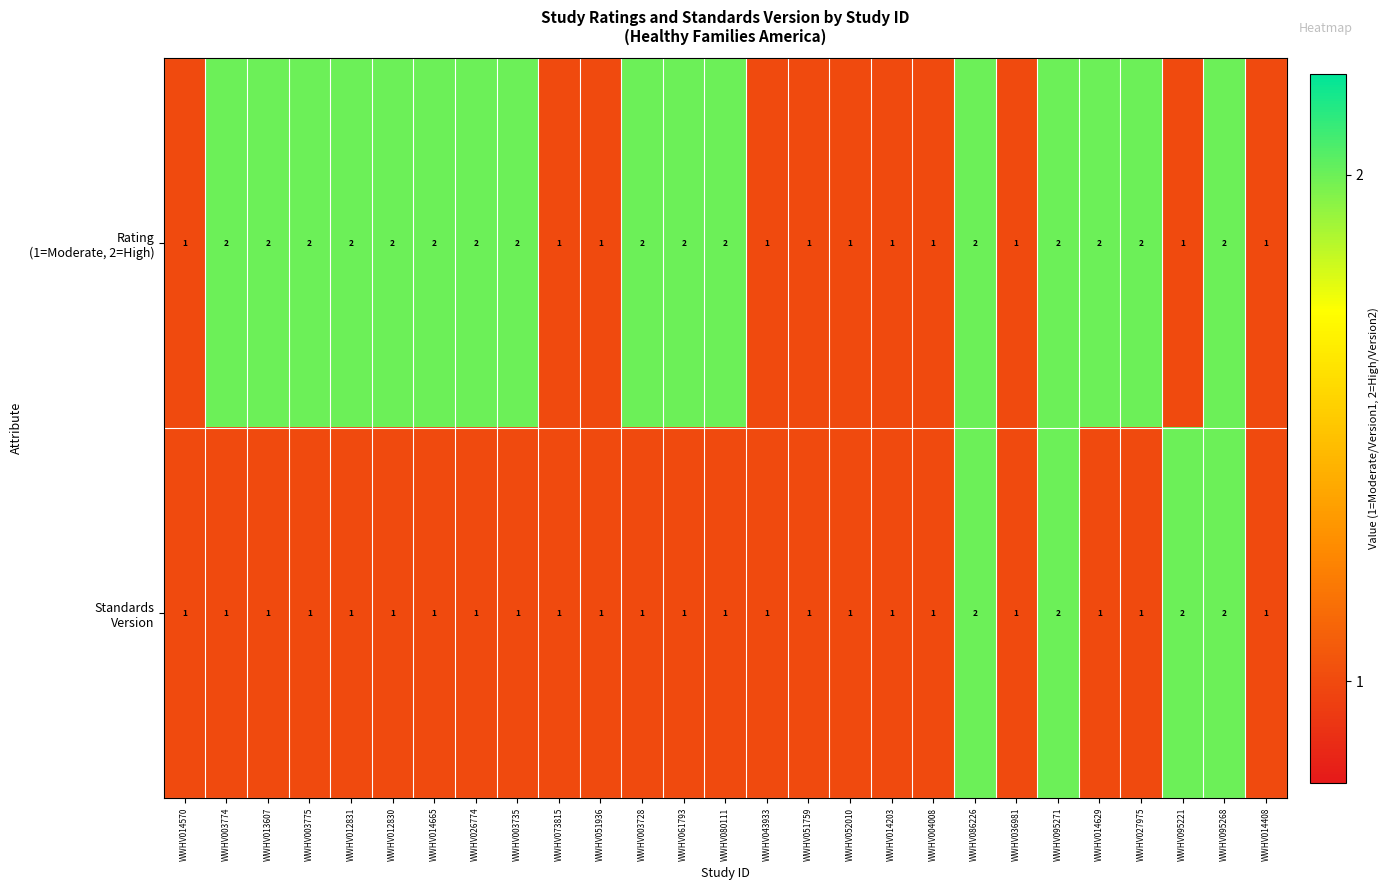

What is the total value across all series at WWHV013607?

3